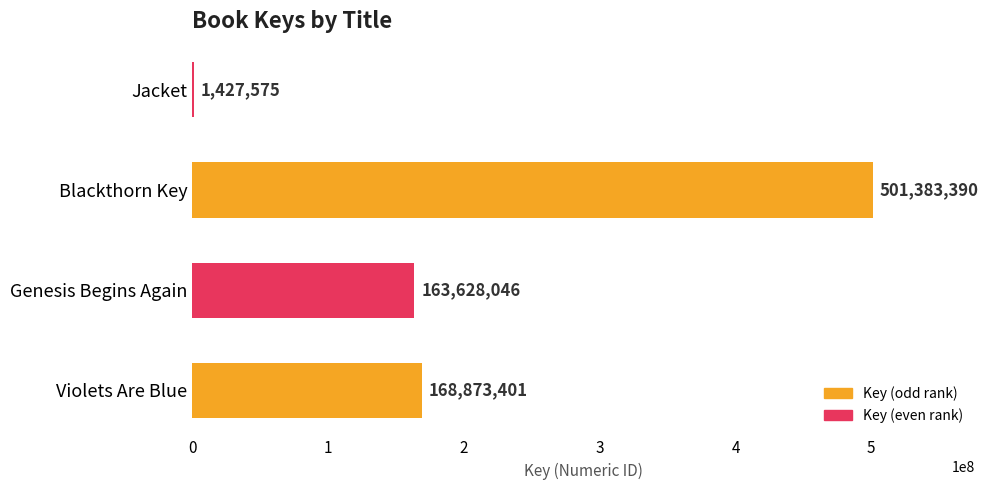

What is the maximum value shown in the chart?

501383390